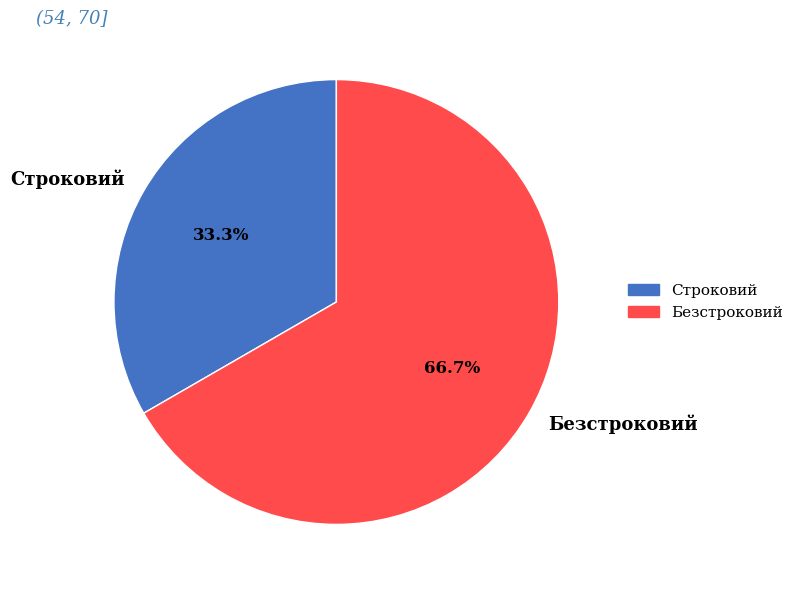

What is the largest slice in the pie chart?

Безстроковий